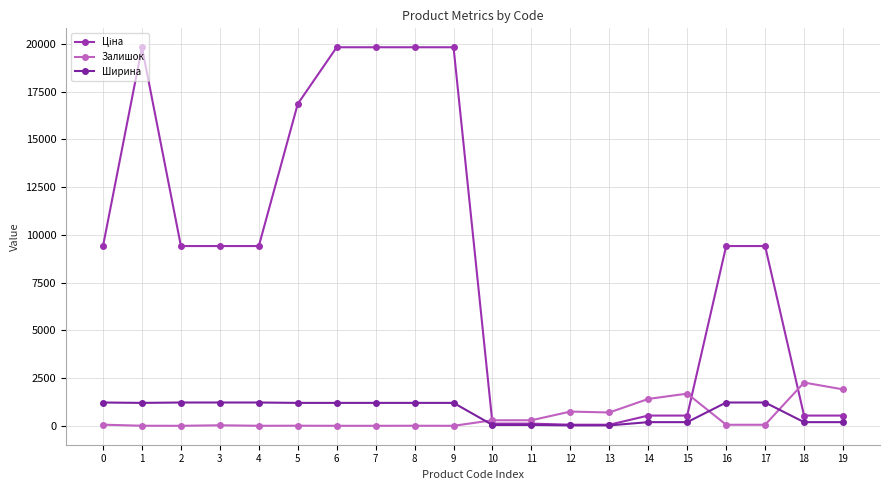

How many lines are shown in the chart?

3